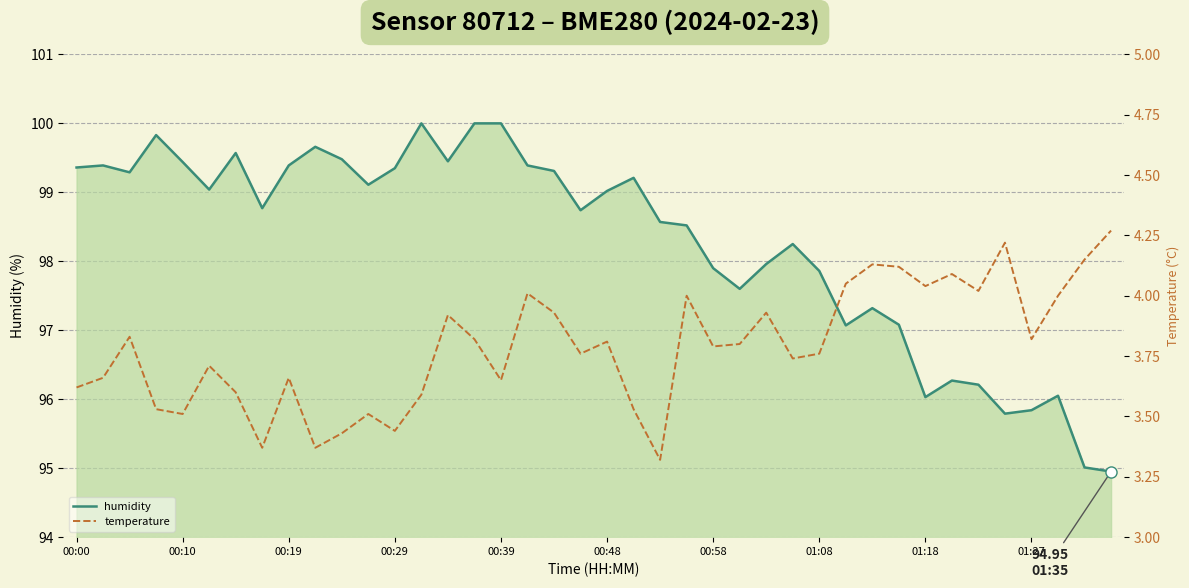

What are all the series names shown in the legend?

humidity, temperature